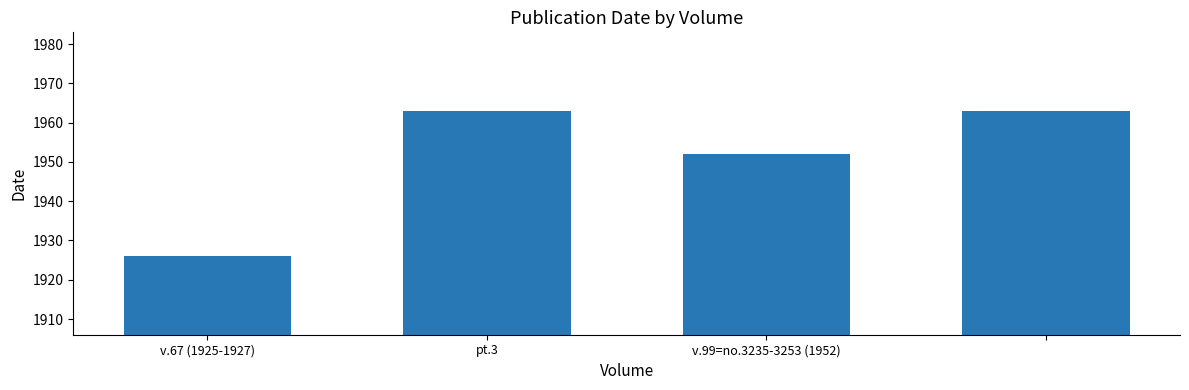

How many bars are there in total?

4